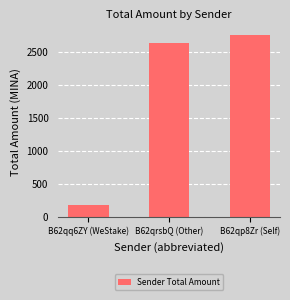

What is the label of the 3rd bar from the left?

B62qp8Zr (Self)